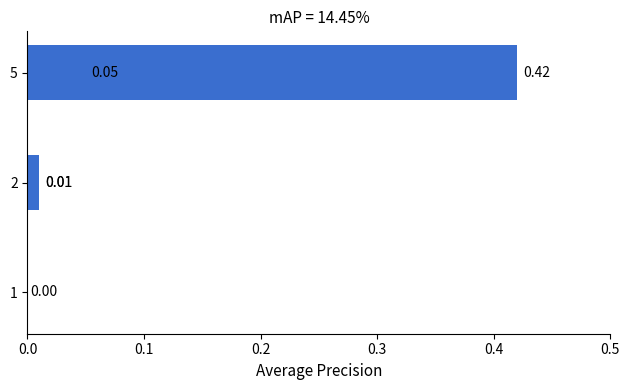

True or false: the data shows 0.0 at 0.3.

False